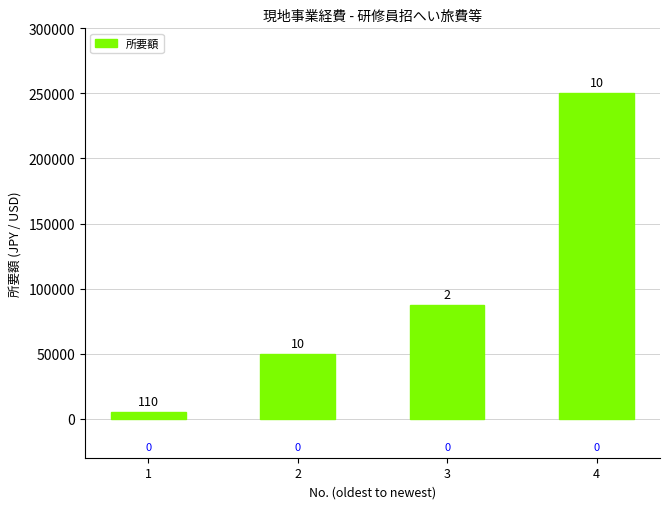

Are the bars horizontal?

No